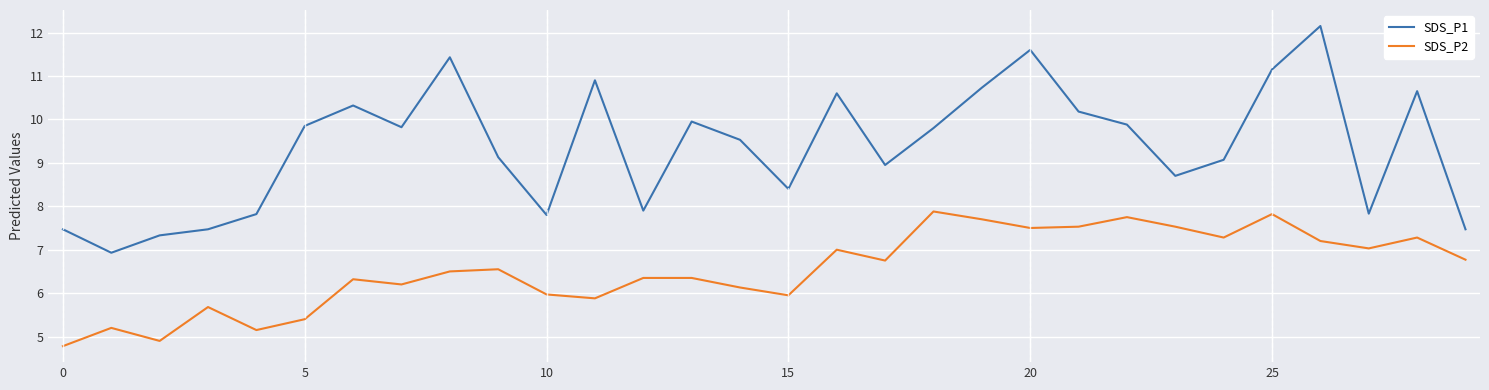

What is the difference between the maximum and minimum values in the SDS_P1 series?

5.2